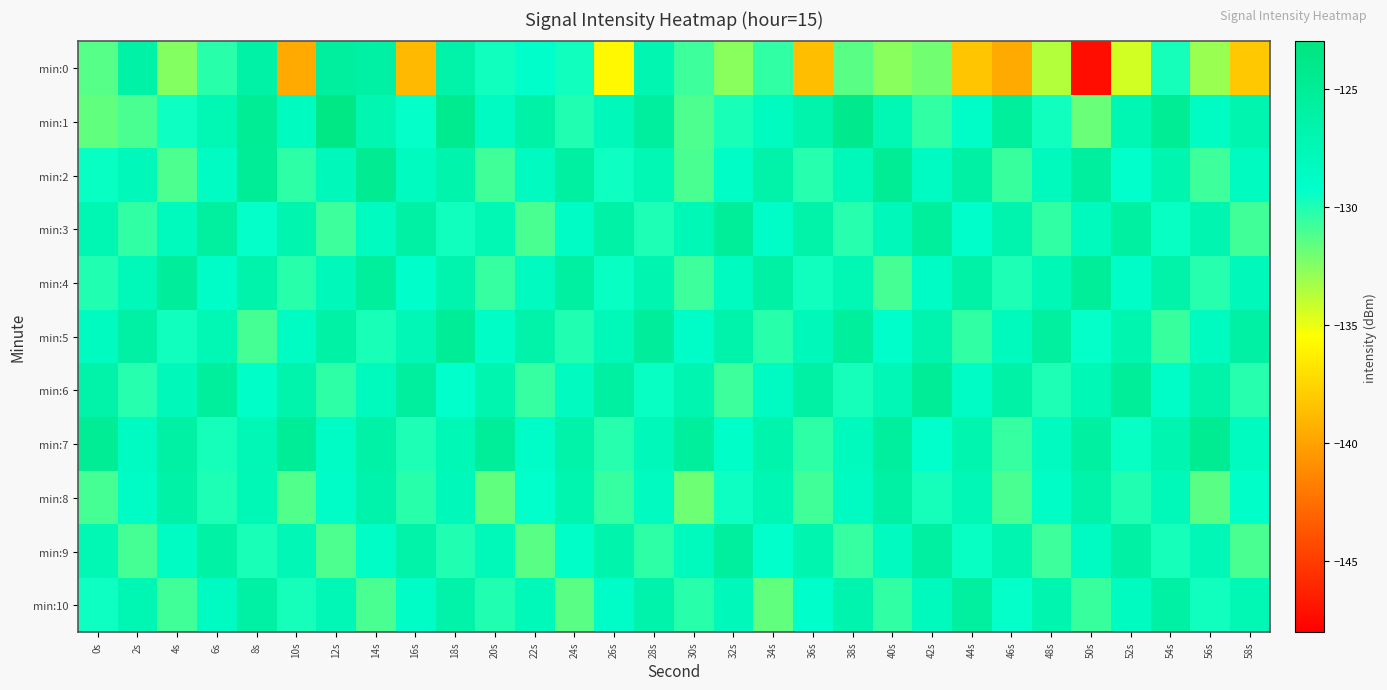

Which label corresponds to the smallest value in the chart?

50s